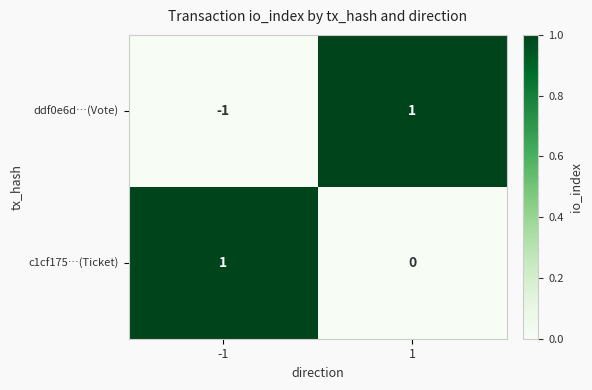

Which series has the widest spread of values?

ddf0e6d…(Vote)